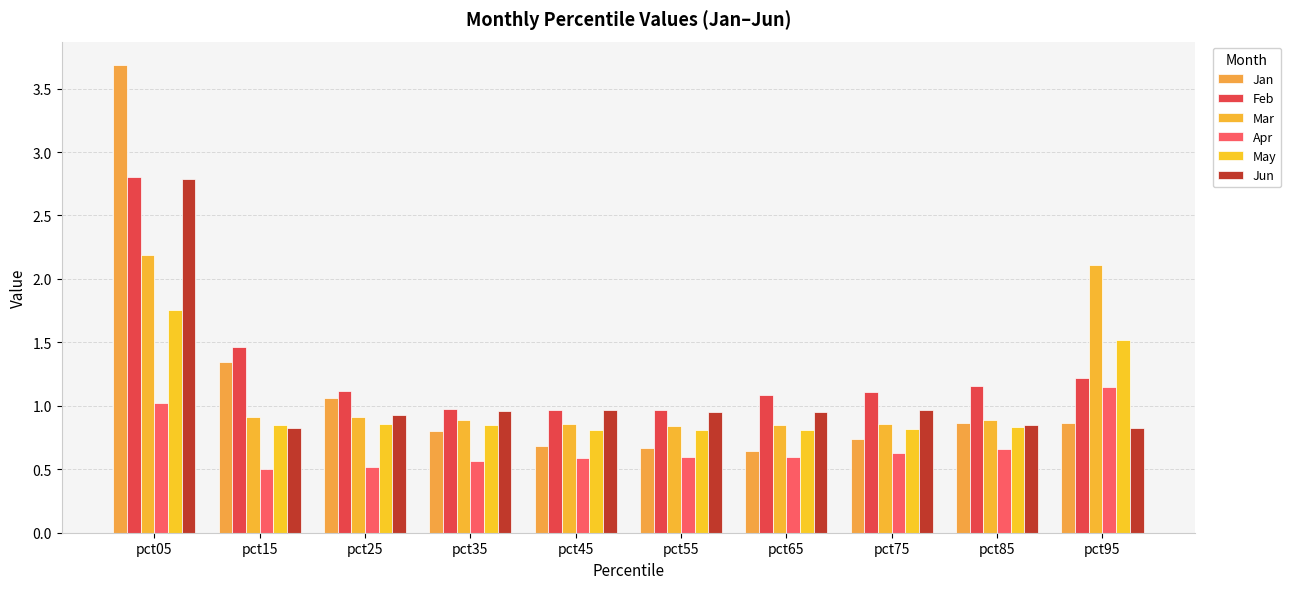

What value does the Apr series have at pct75?

0.6